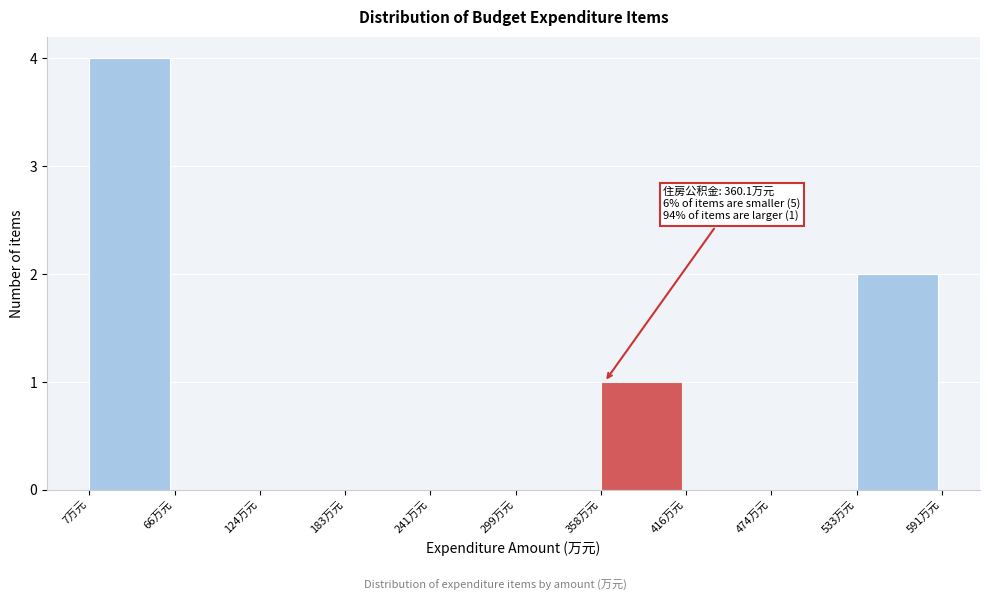

Which range on the x-axis has the tallest bar?

10 to 70